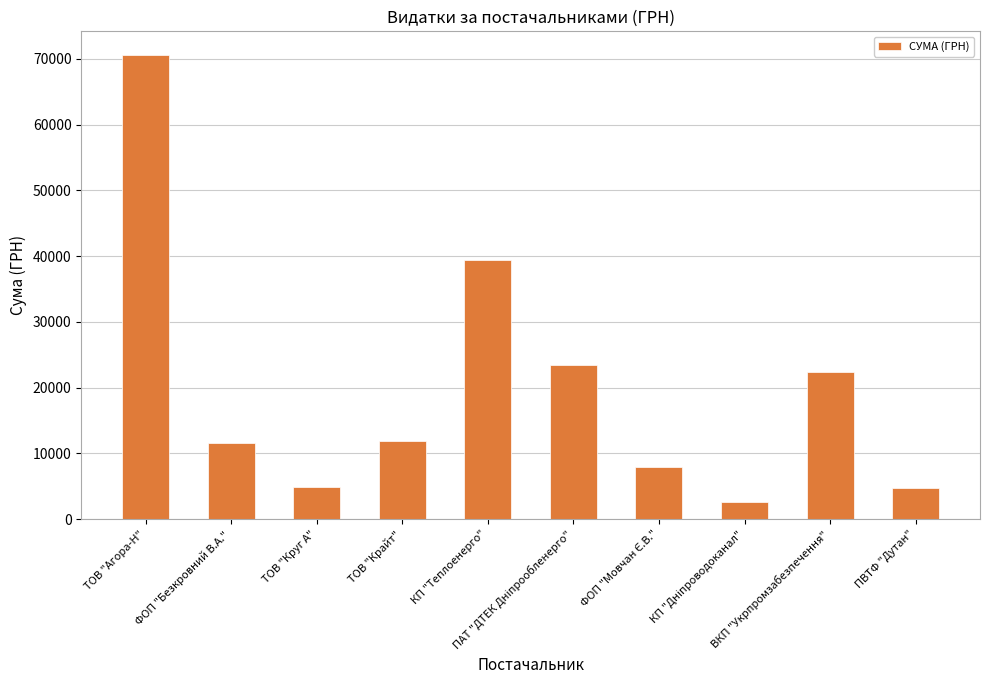

What is the sum of all values?

199624.6